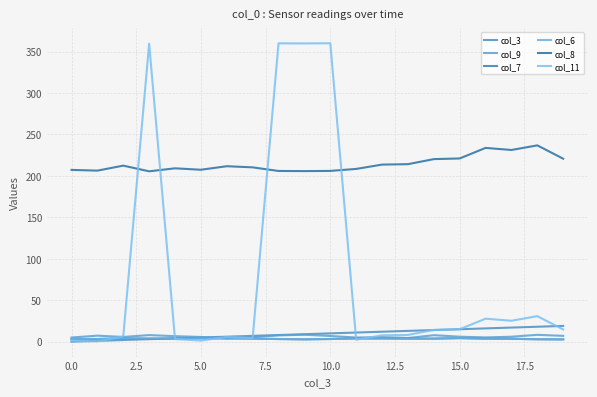

How many lines are shown in the chart?

6